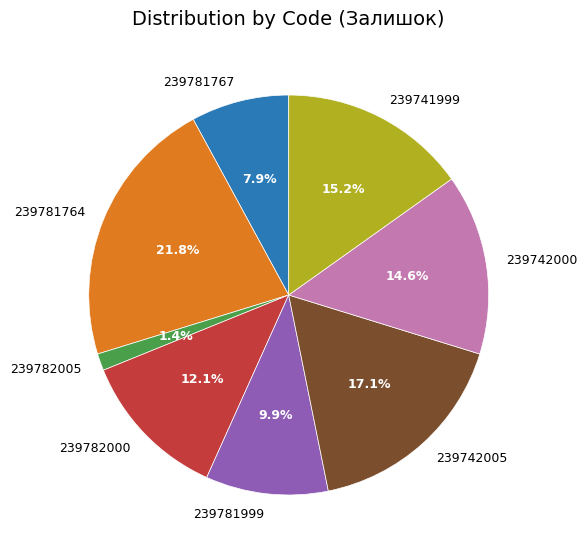

Which category has the smallest portion of the pie?

239782005